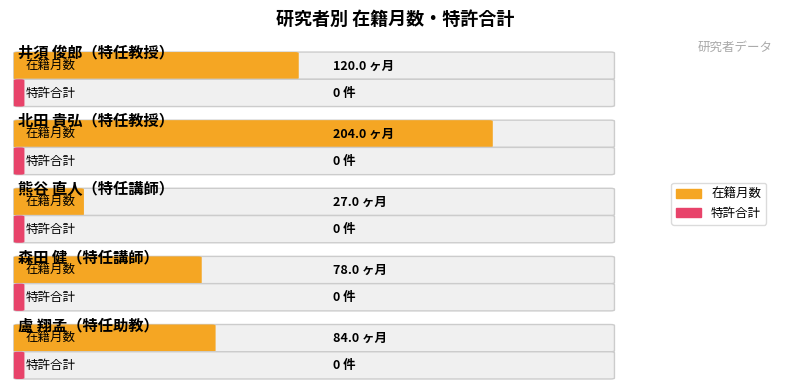

Is the value of 在籍月数 at 盧 翔孟 greater than the value of 特許合計 at 熊谷 直人?

Yes